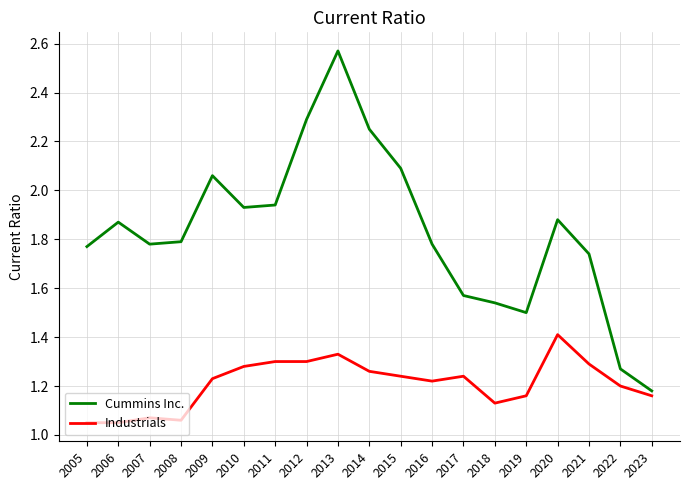

Where is Cummins Inc. nearest to the value 1?

2023